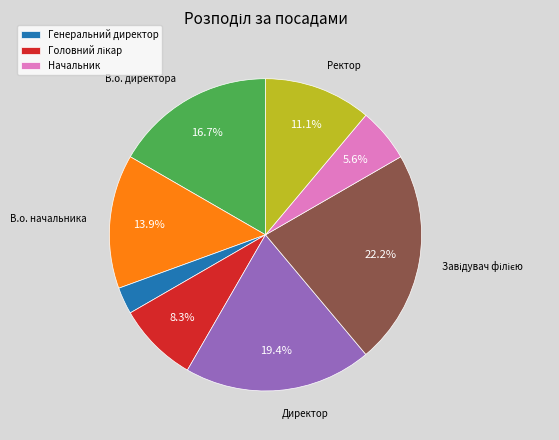

Does any single category account for the majority?

No